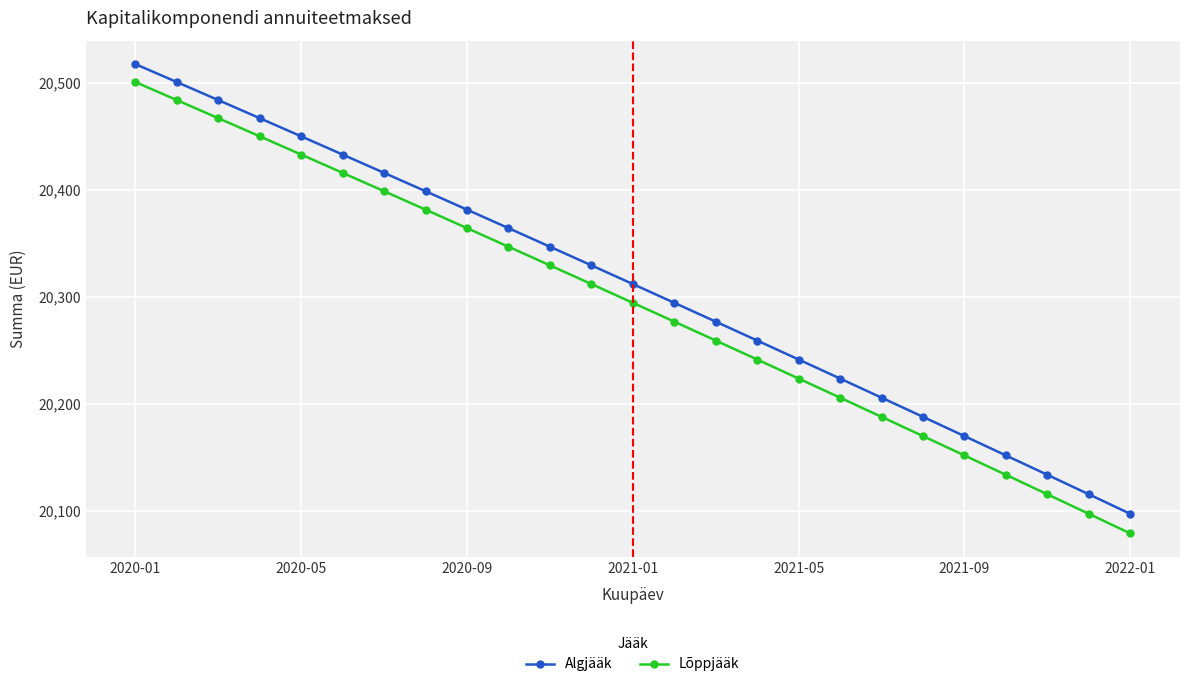

True or false: Lõppjääk and Algjääk intersect in this chart.

False